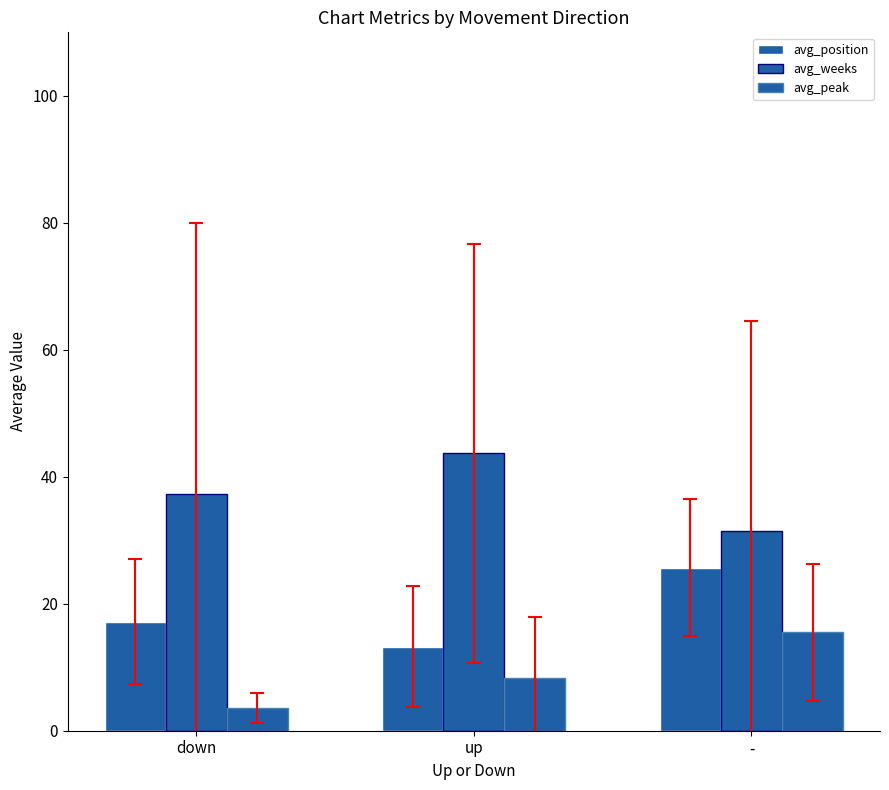

Is it true that avg_peak equals 4.6 at up?

False